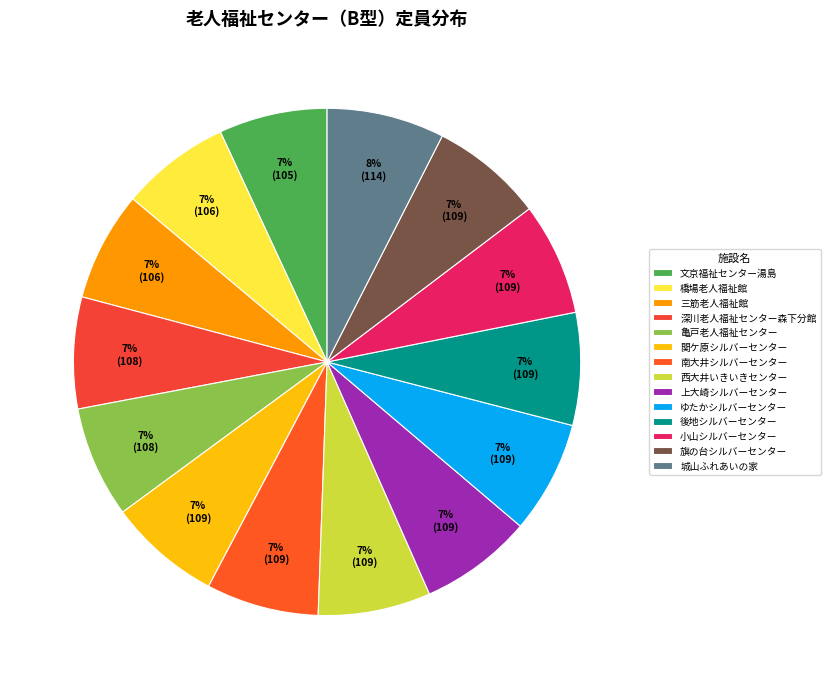

Count the number of slices in the pie.

14